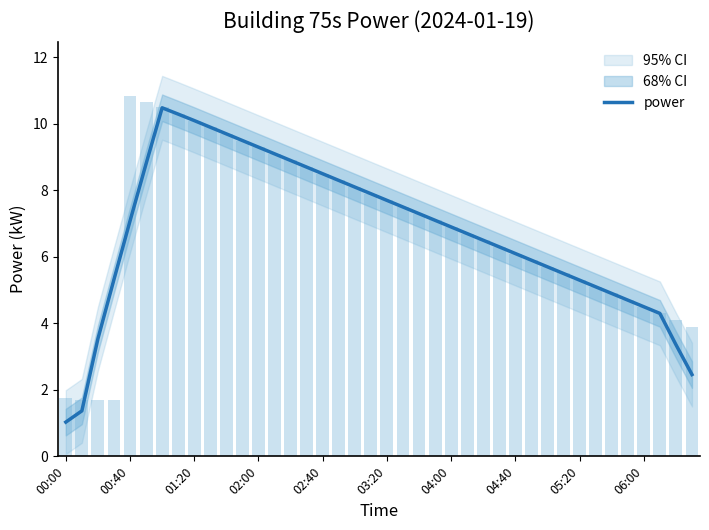

At which label does power reach its minimum?

00:00